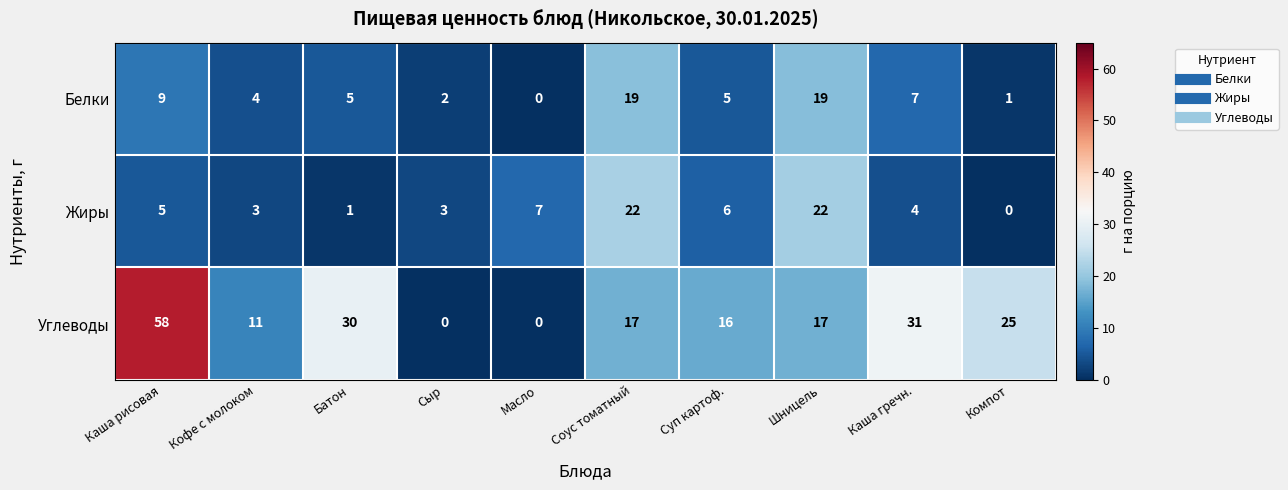

Reading left to right, list all the values displayed in this chart.

Белки: 9	4	5	2	0	19	5	19	7	1
Жиры: 5	3	1	3	7	22	6	22	4	0
Углеводы: 58	11	30	0	0	17	16	17	31	25